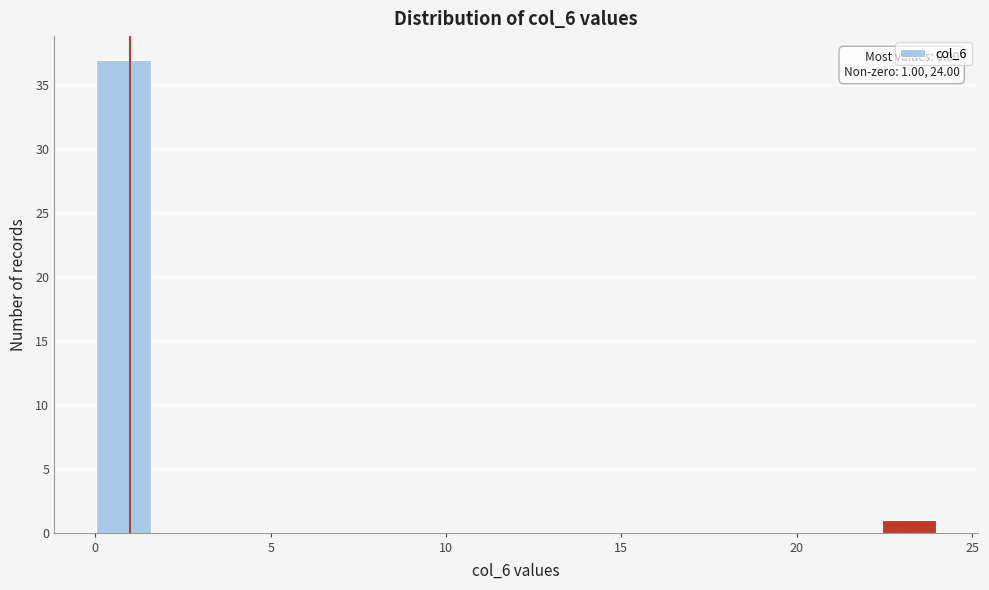

Read against the x-axis, roughly where is the centre of the tallest bar?

1.0